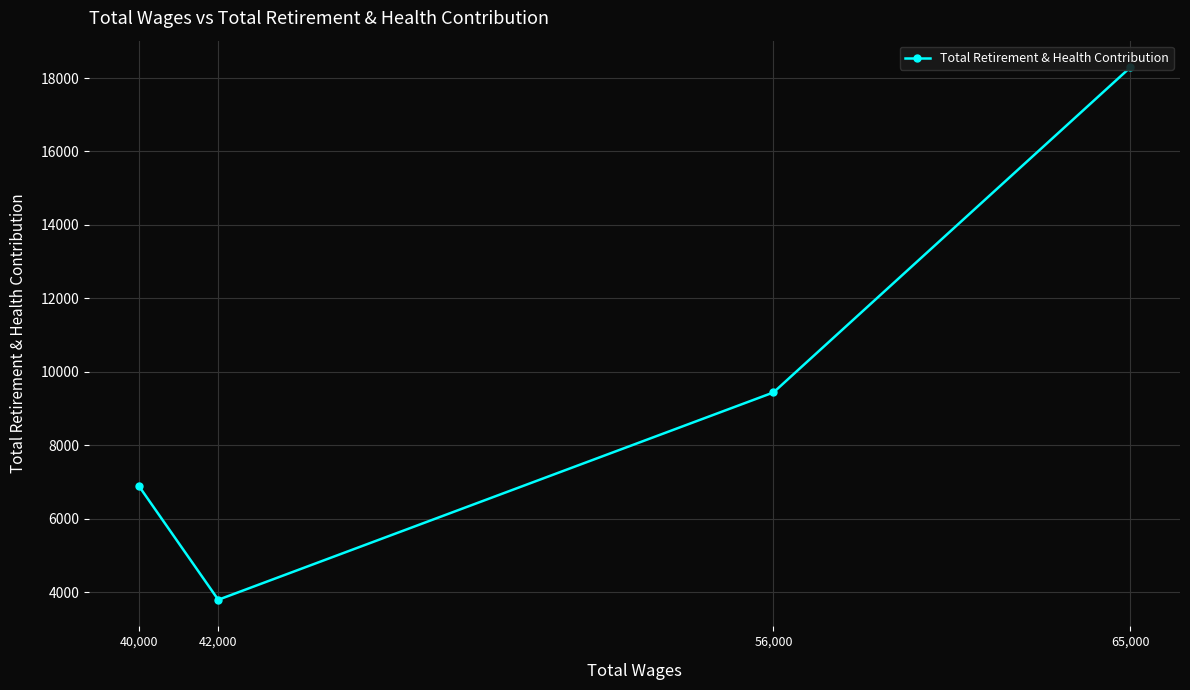

What is the average value?

9603